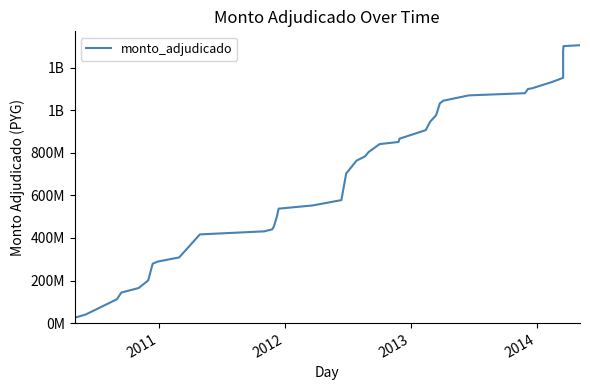

What is the value of the 35th point from the left?

1102205120